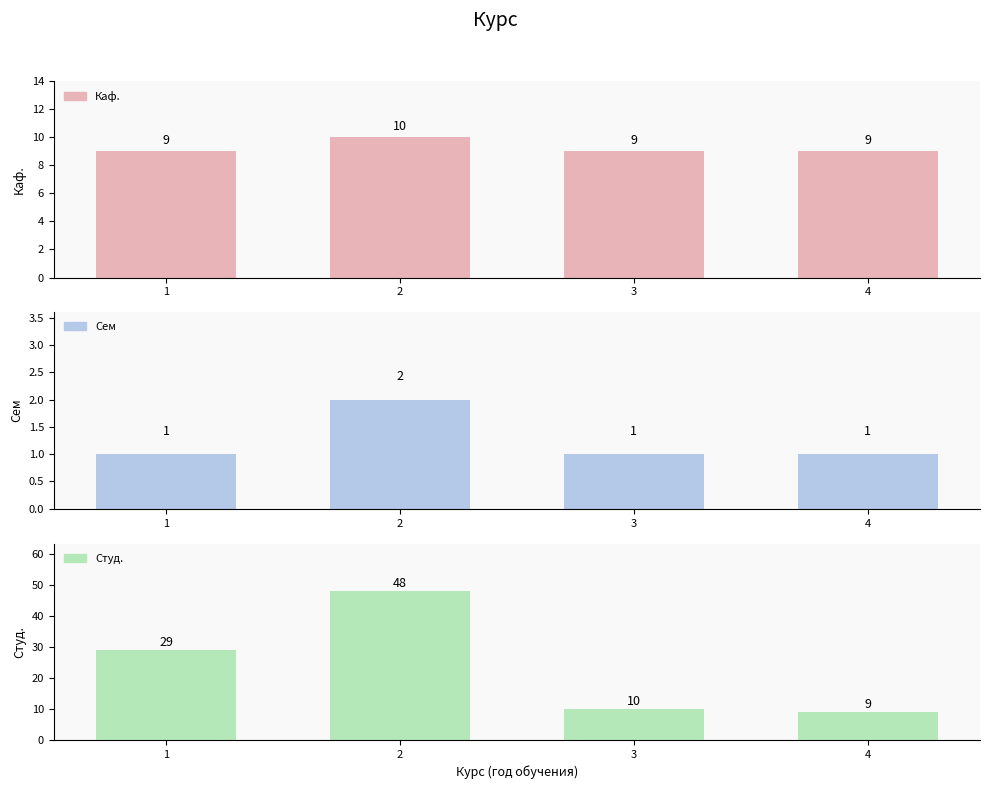

Which series has the largest range (max minus min)?

Студ.